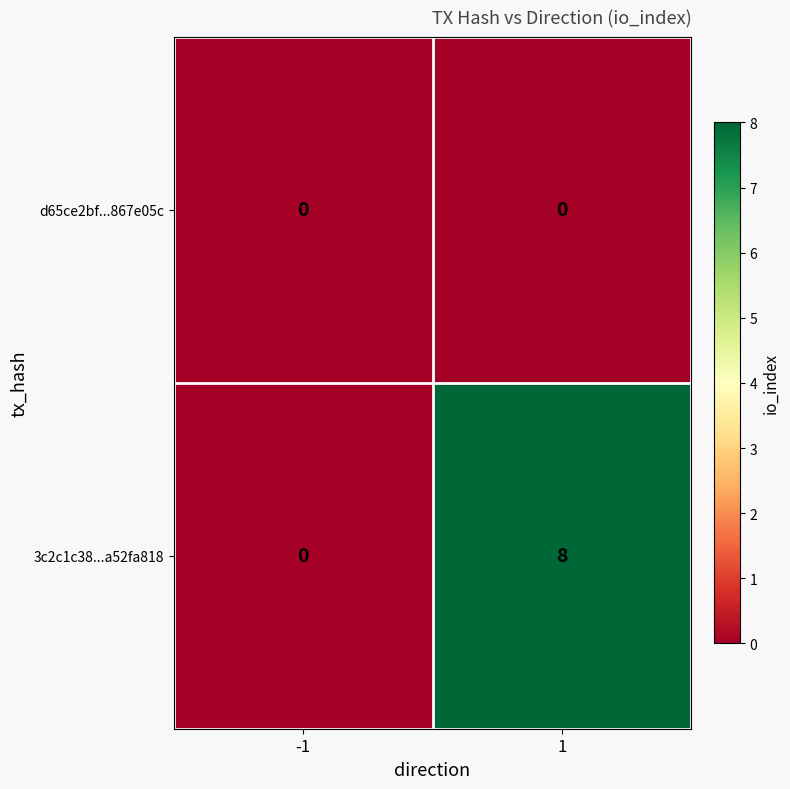

Rank the series by their average value, from highest to lowest.

3c2c1c38...a52fa818, d65ce2bf...867e05c